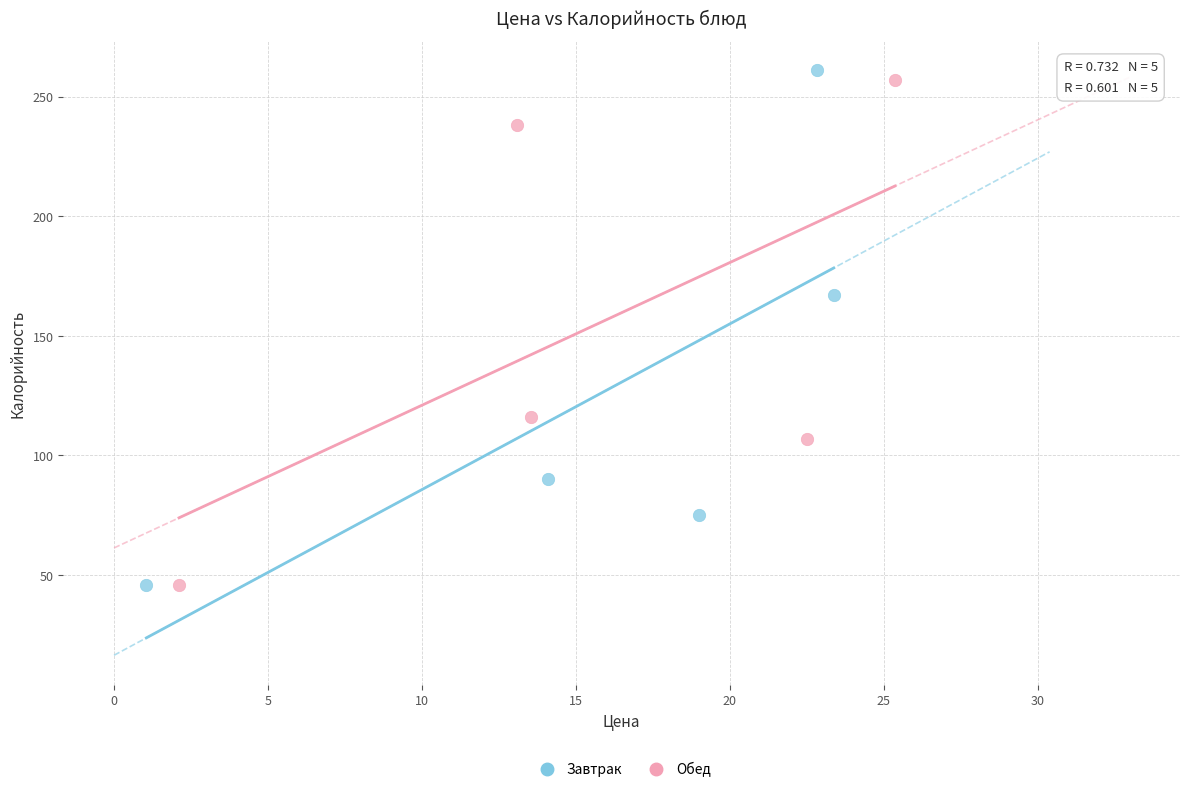

What are all the series names shown in the legend?

Завтрак, Обед